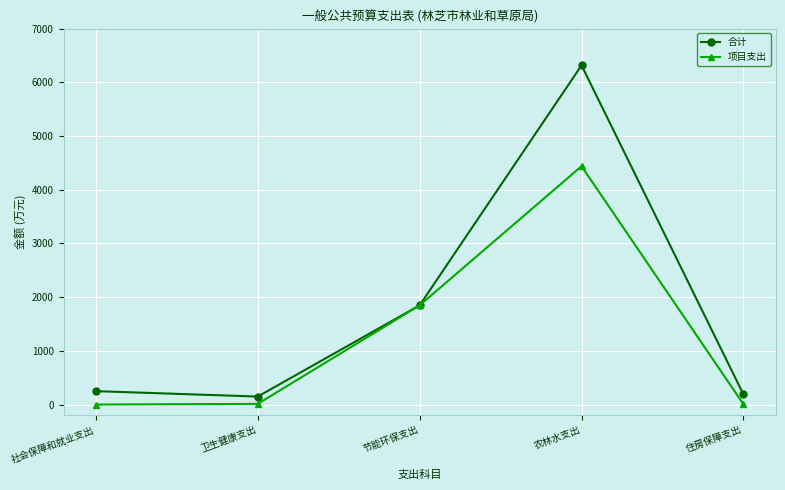

Which series has the largest total across all categories?

合计